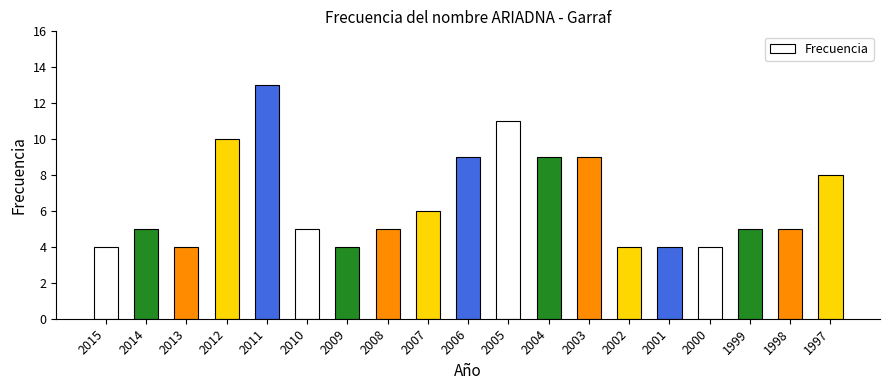

What is the smallest value displayed?

4